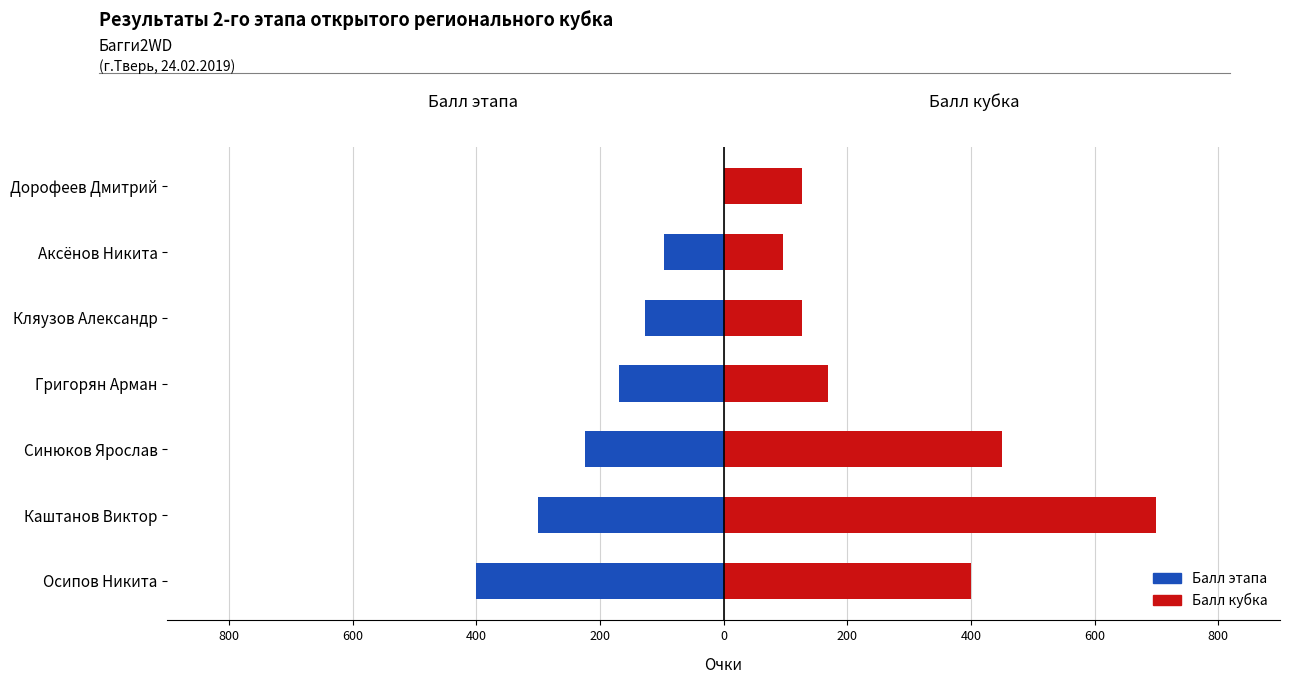

How many bars are there in total?

14